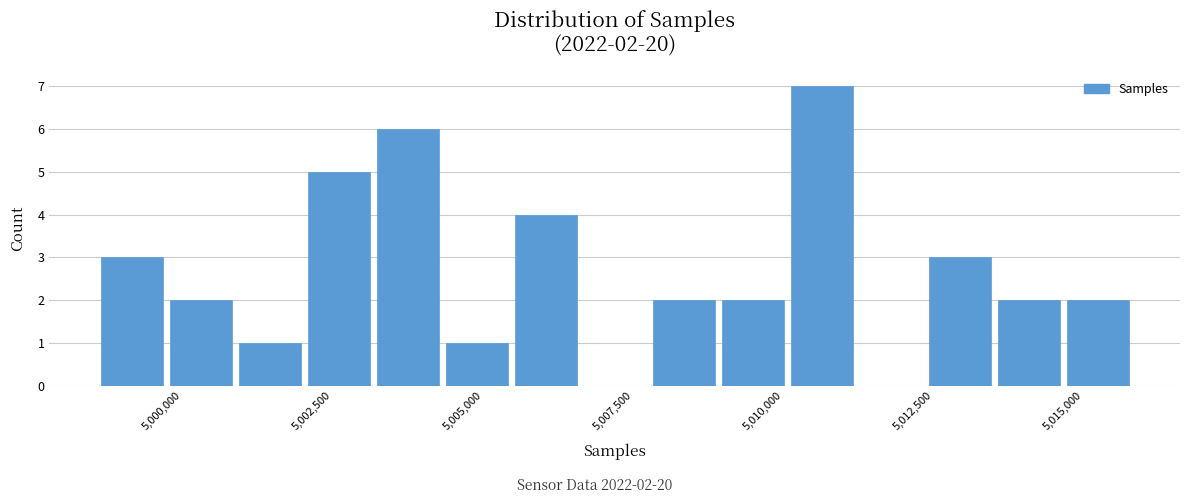

Read against the x-axis, roughly where is the centre of the tallest bar?

5011000